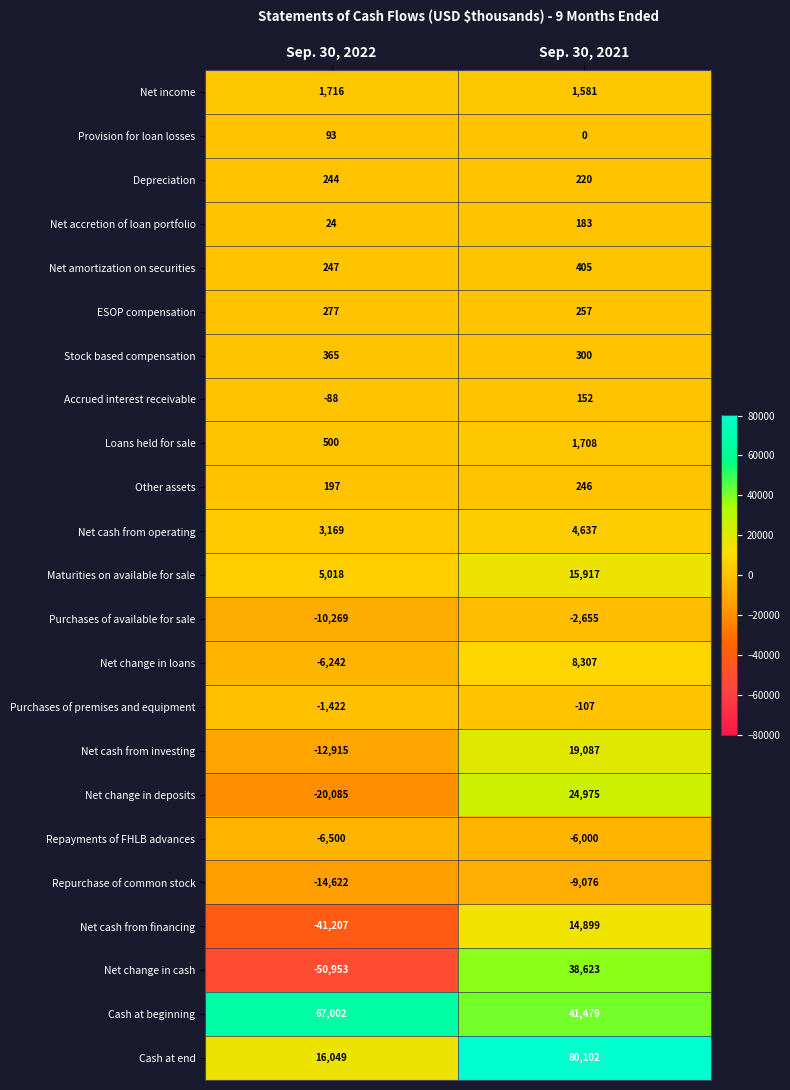

True or false: Provision for loan losses has a value of 22 at Sep. 30, 2022.

False